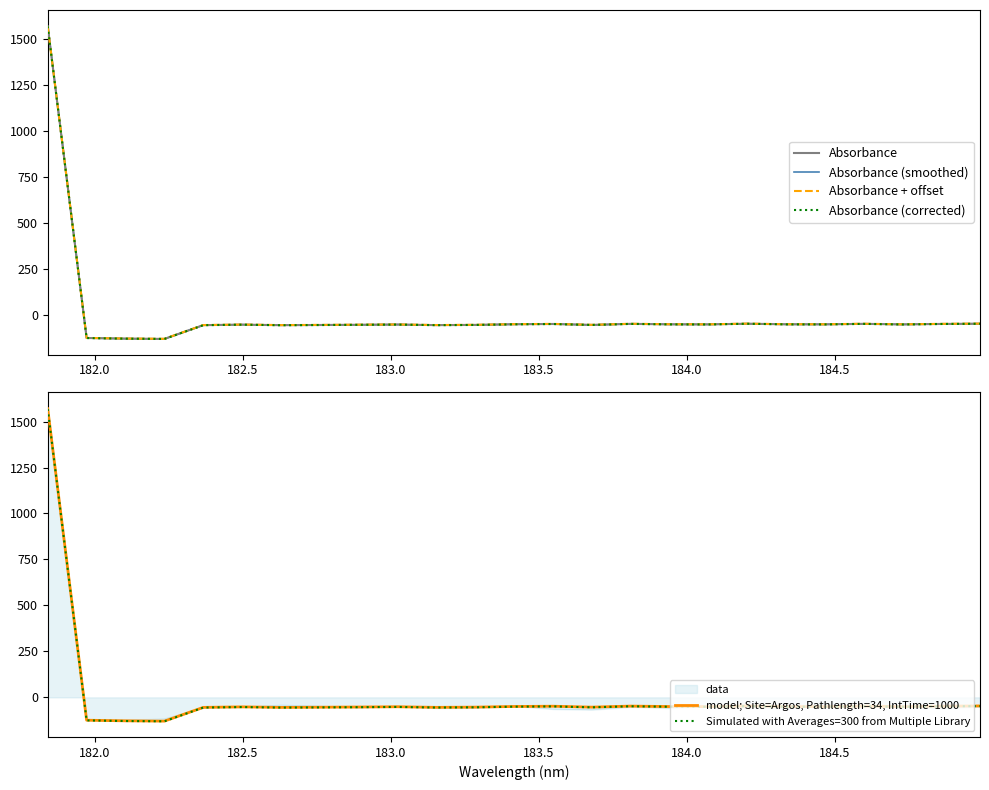

What is the lowest value of the Absorbance (corrected) series?

-129.5